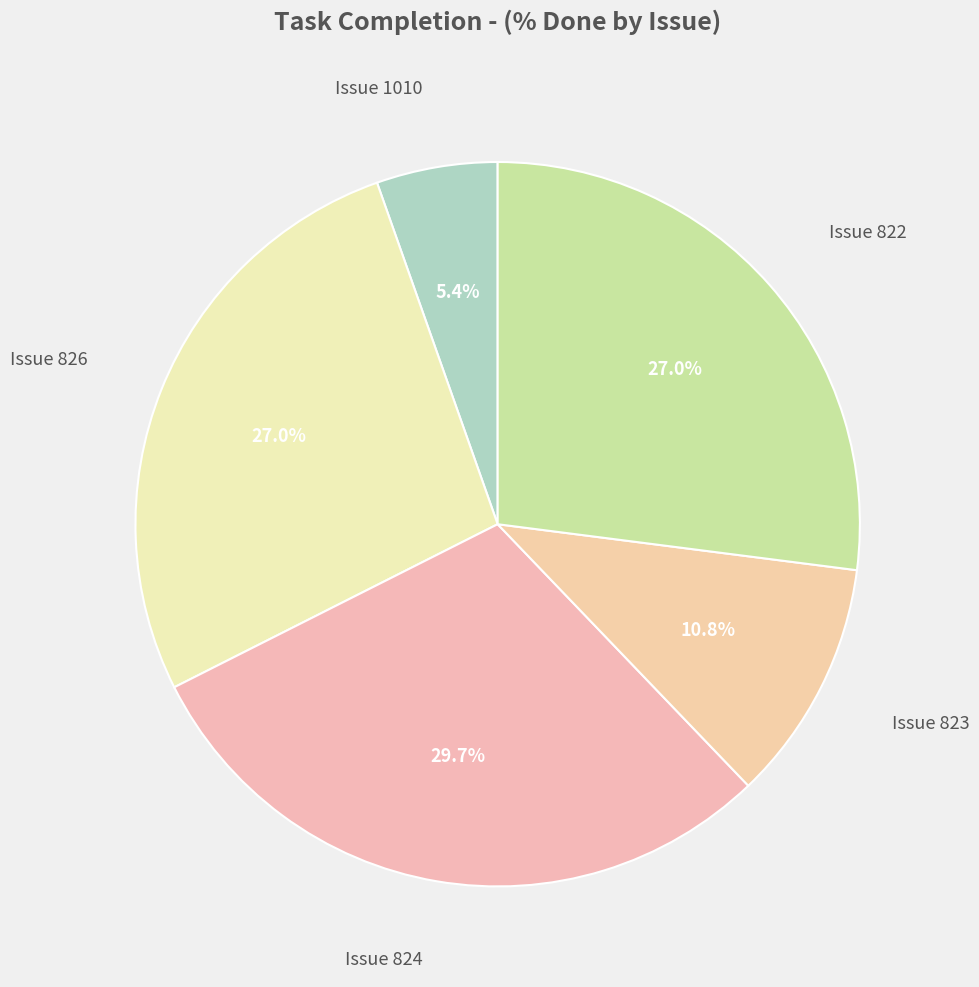

To the nearest percent, what is the difference between the largest and smallest slice percentages?

24%